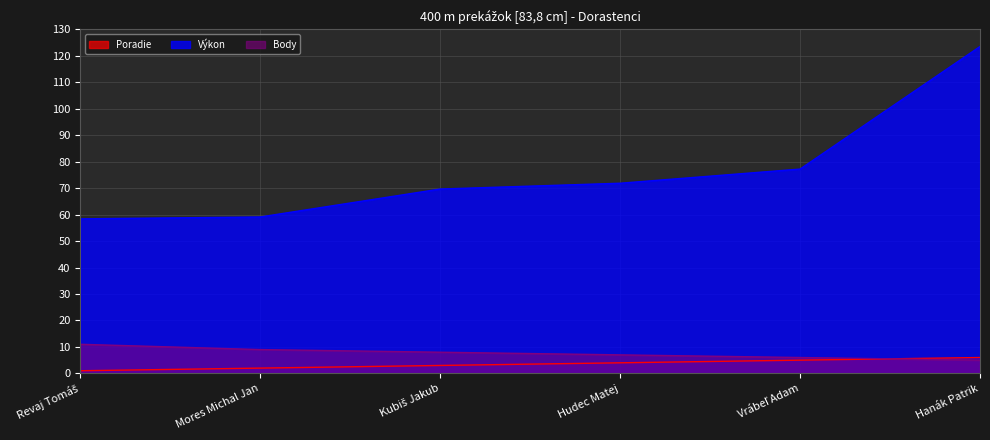

Rank the categories by Poradie value from lowest to highest.

Revaj Tomáš, Mores Michal Jan, Kubiš Jakub, Hudec Matej, Vrábeľ Adam, Hanák Patrik